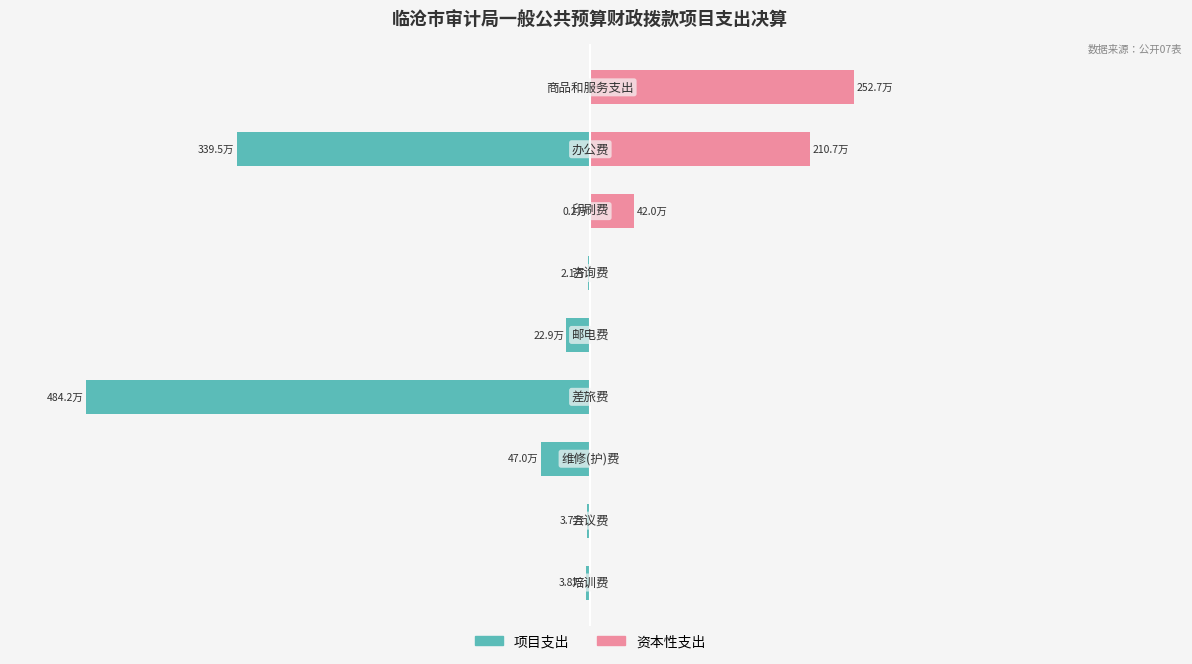

At how many categories does at least one series exceed -46?

9